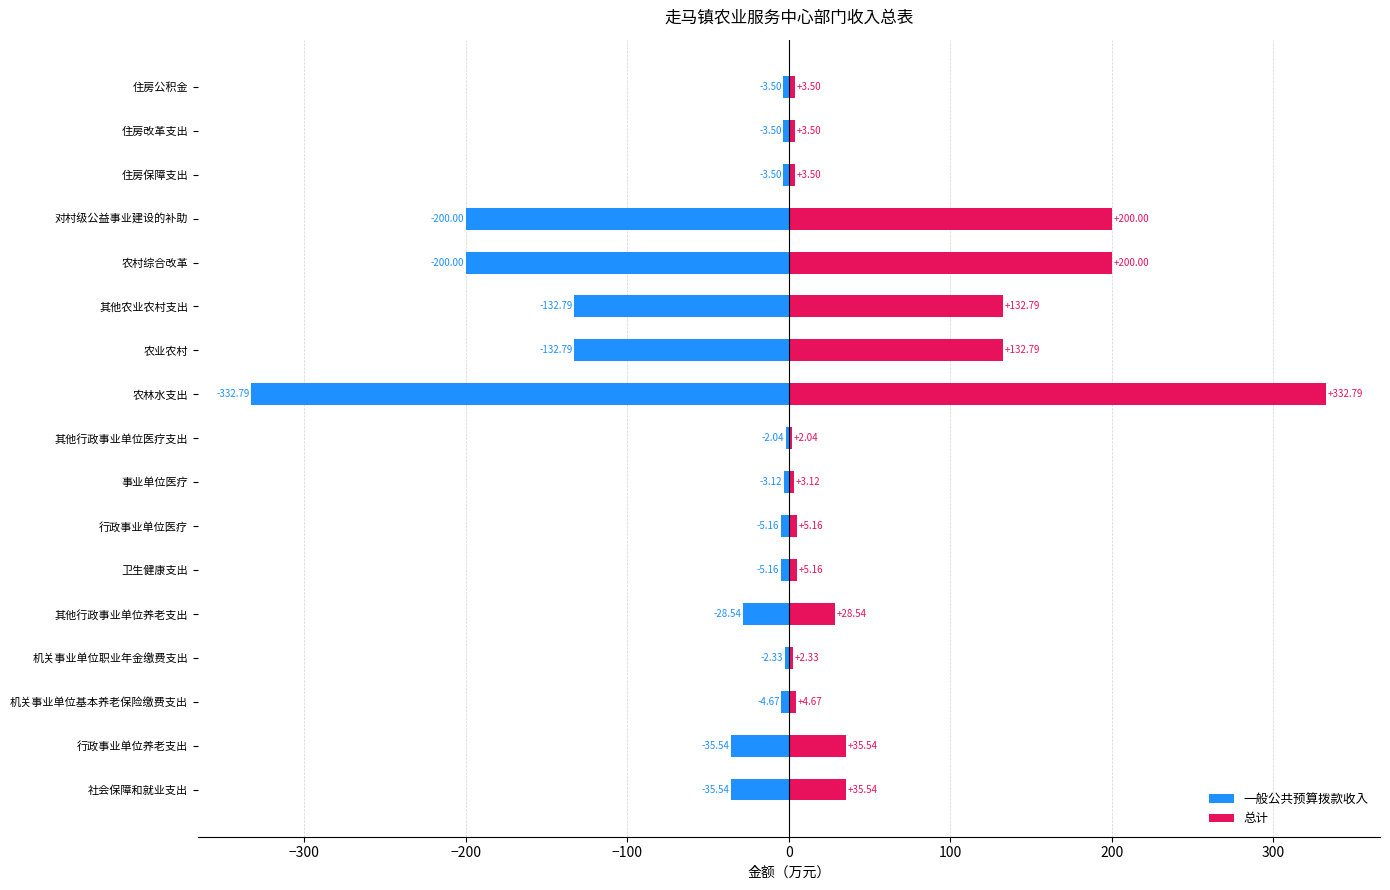

How many bars are there in each group?

2